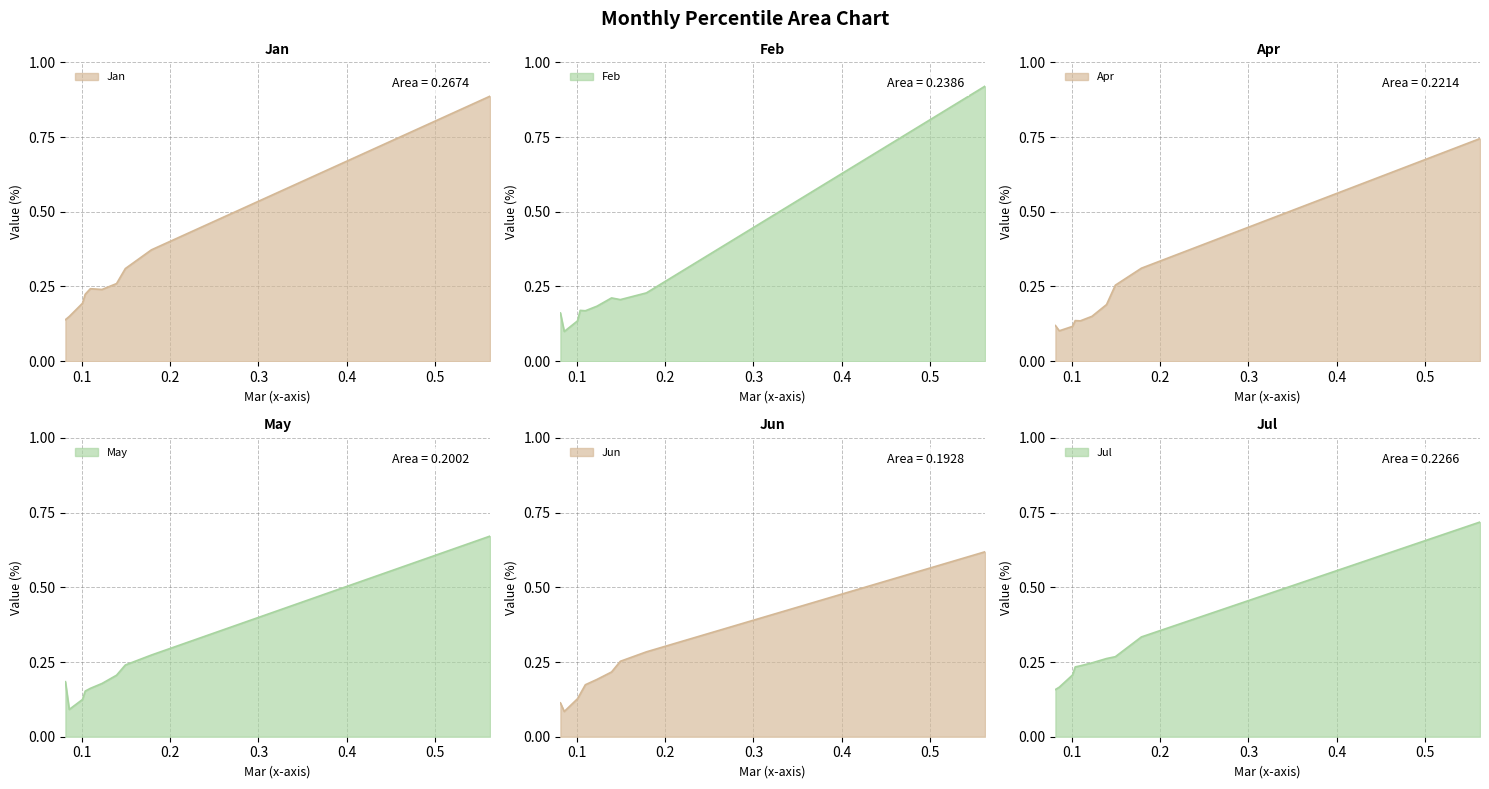

What is the difference between the second highest and second lowest values in the Apr series?

0.2